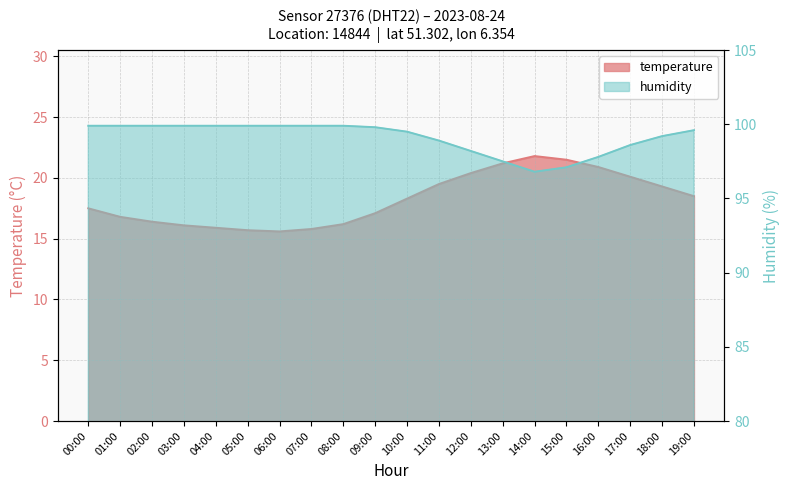

Which series has the largest range (max minus min)?

temperature